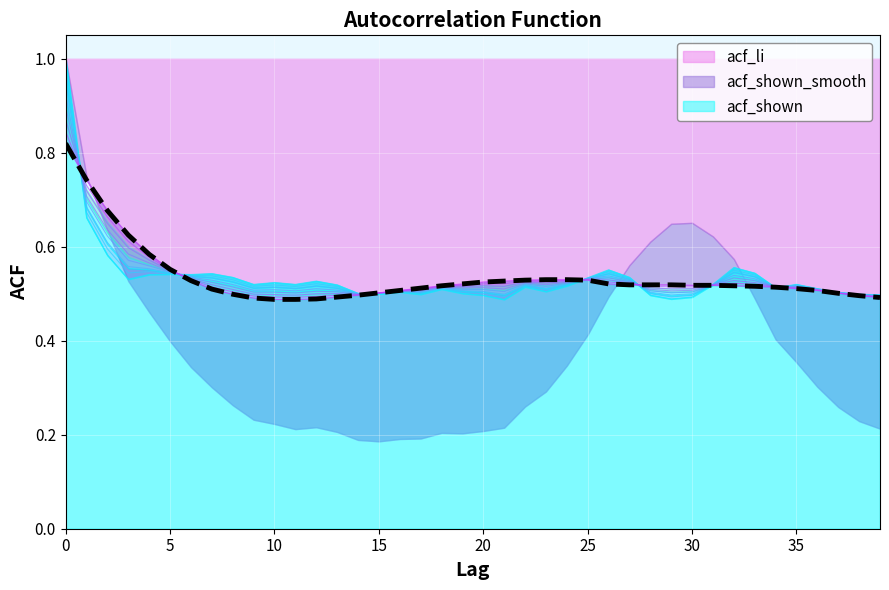

What is the value of the 27th point from the left?

0.5